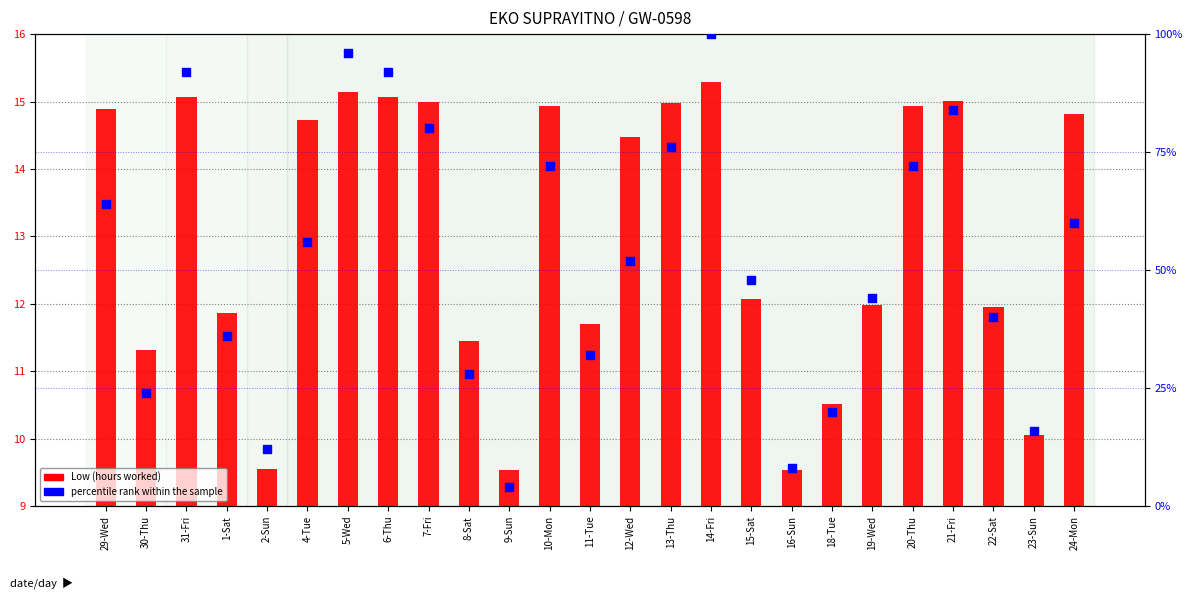

What are all the series names shown in the legend?

Low (hours worked), percentile rank within the sample